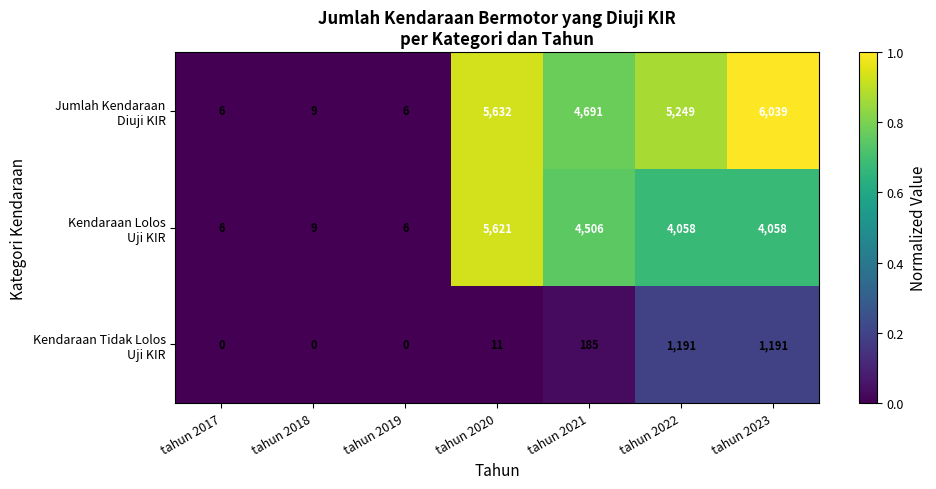

At how many categories does at least one series exceed 4890?

3